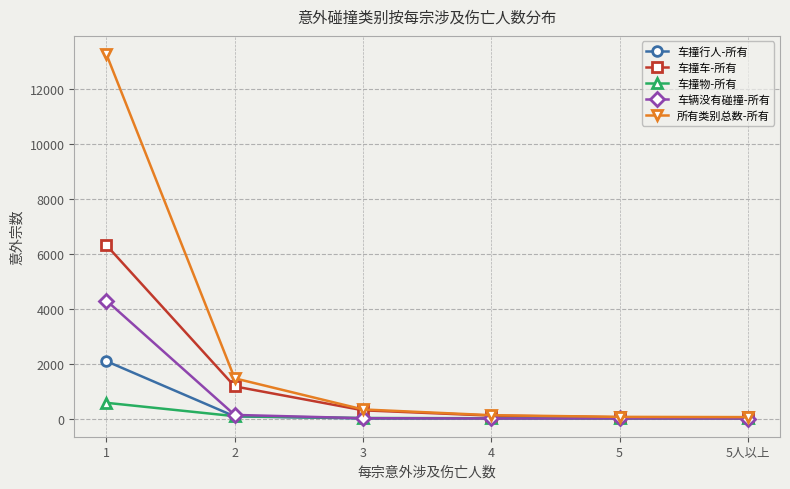

True or false: 车撞车-所有 has more than 2 points higher than both neighbors.

False